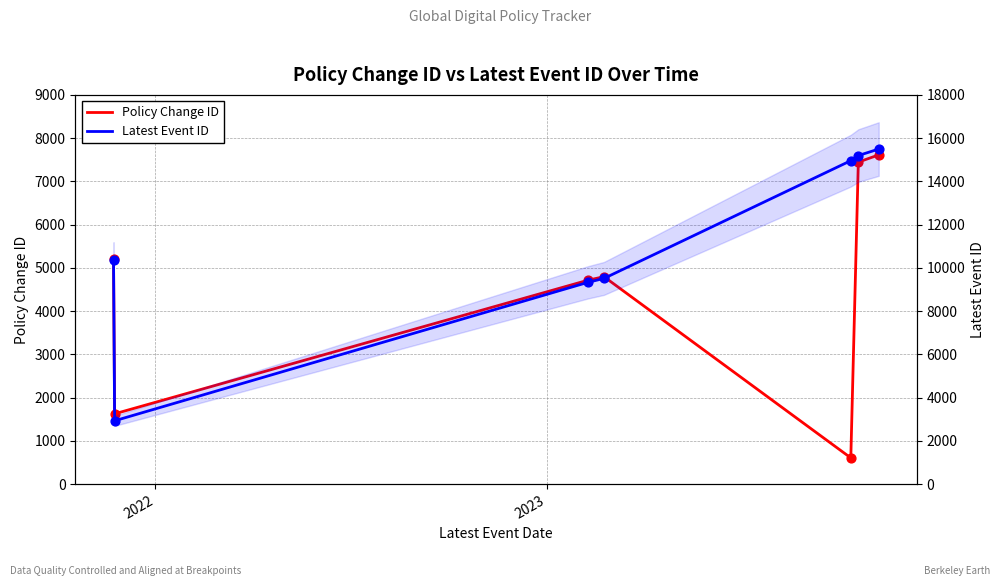

What are all the series names shown in the legend?

Policy Change ID, Latest Event ID